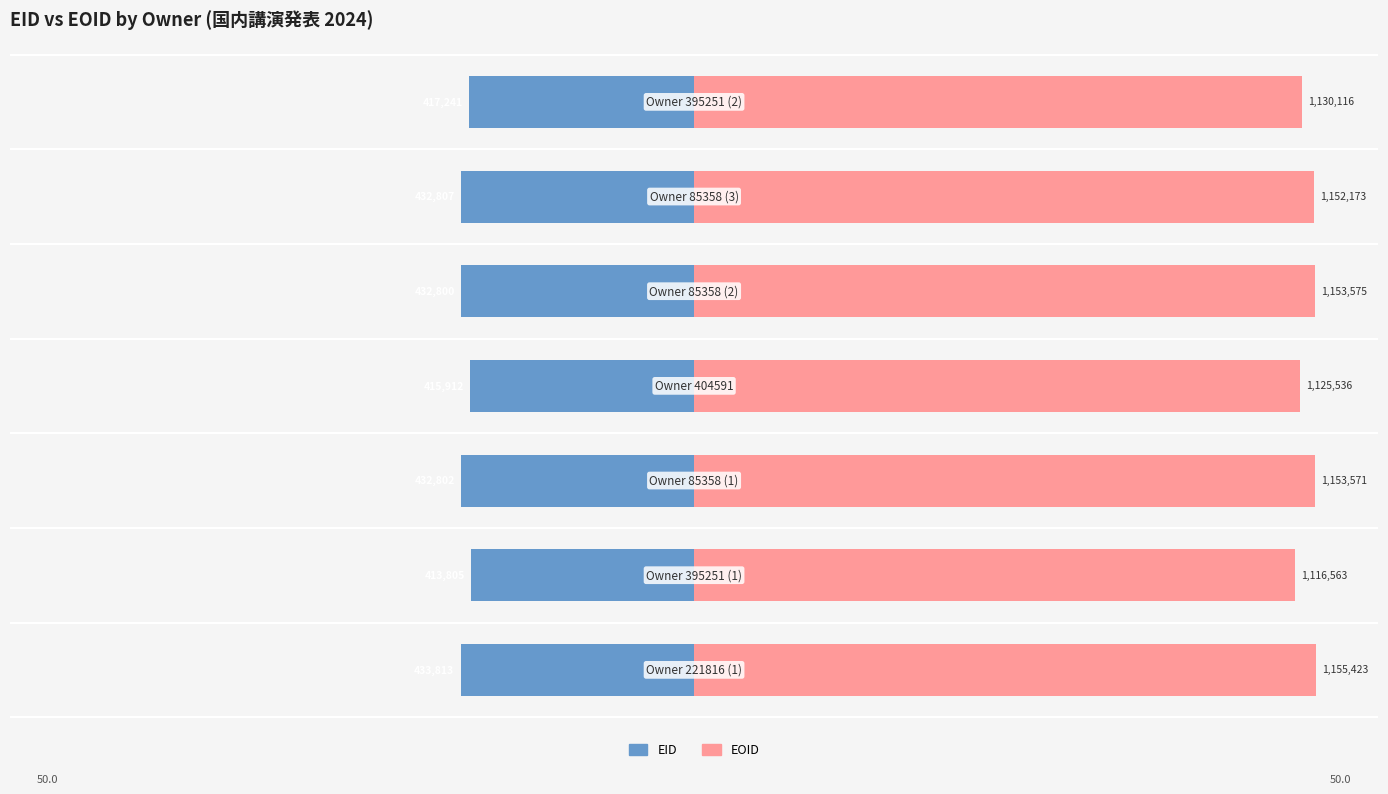

Reading left to right, list all the values displayed in this chart.

EID: -18.8	-17.9	-18.7	-18.0	-18.7	-18.7	-18.1
EOID: 50.0	48.3	49.9	48.7	49.9	49.9	48.9